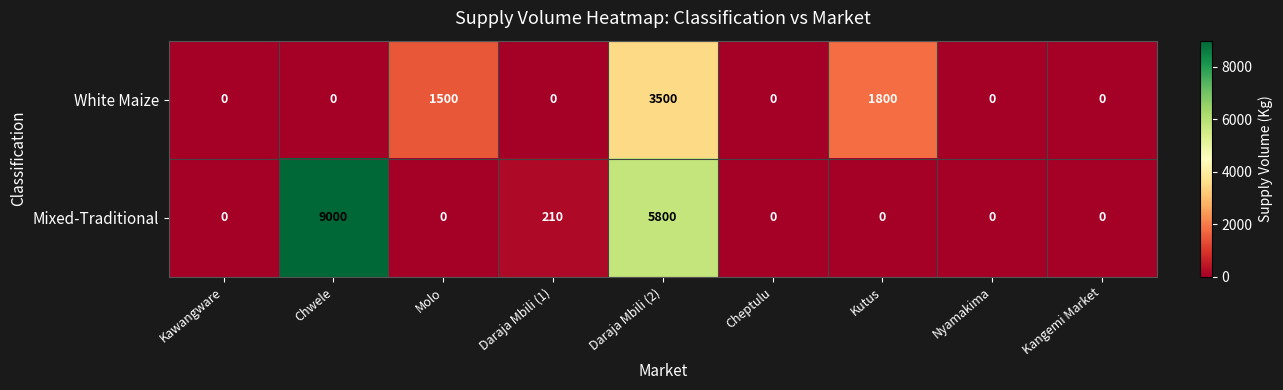

Between Daraja Mbili (1) and Nyamakima, which series saw the biggest shift?

Mixed-Traditional